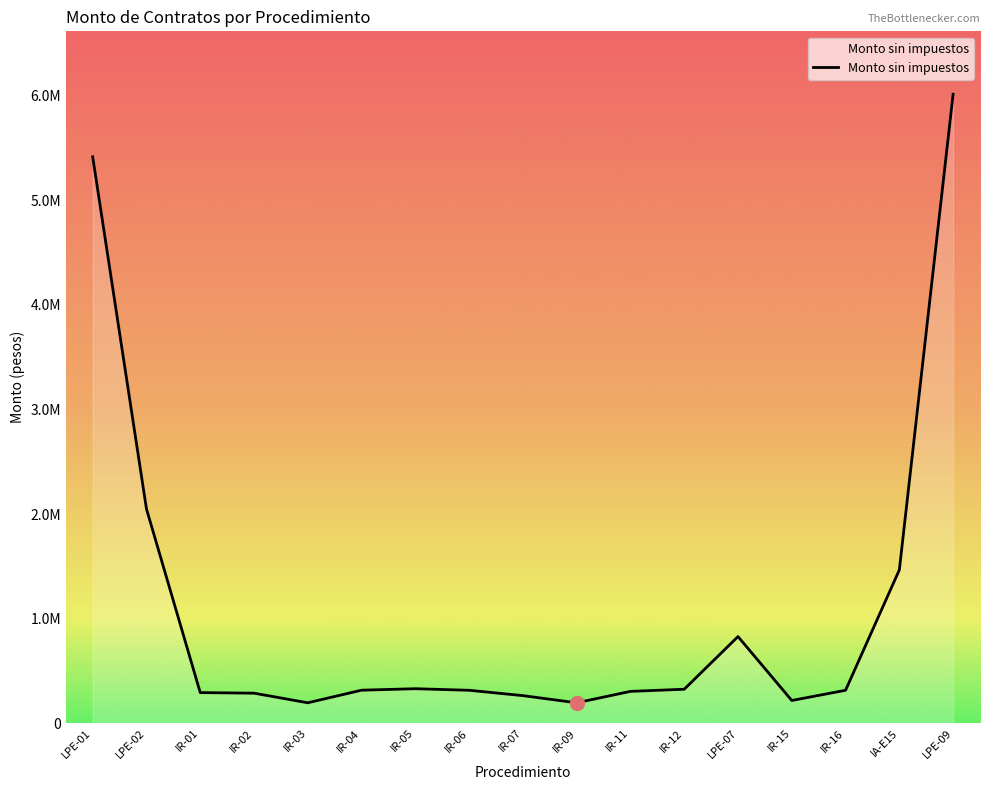

The chart shows a value of 1465500.0 at IA-E15. True or false?

True